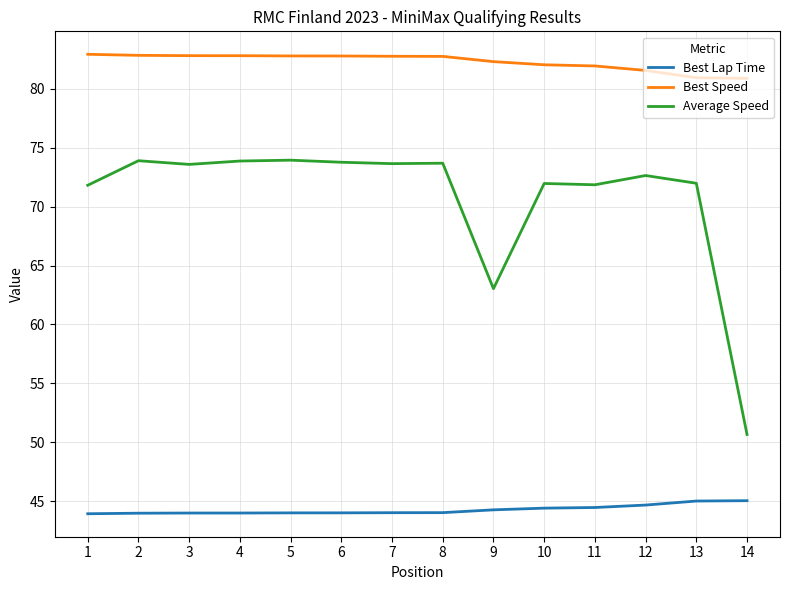

The value of Best Lap Time at 12 is 44.7. True or false?

True